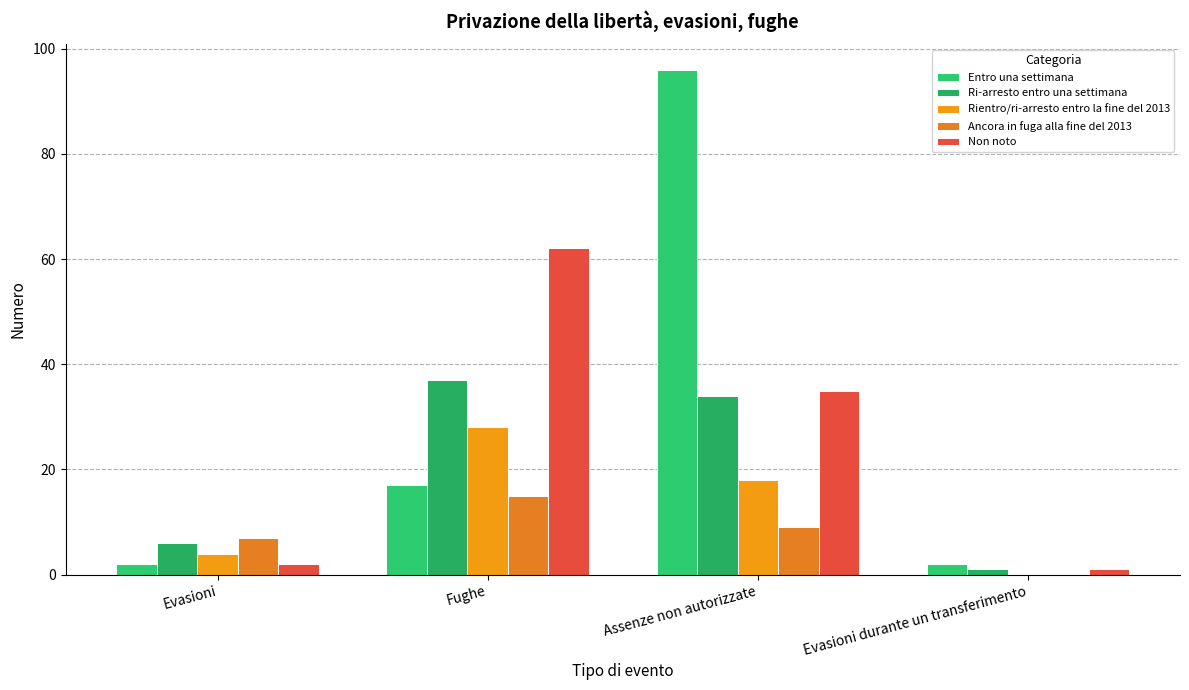

How many series are shown in this chart?

5